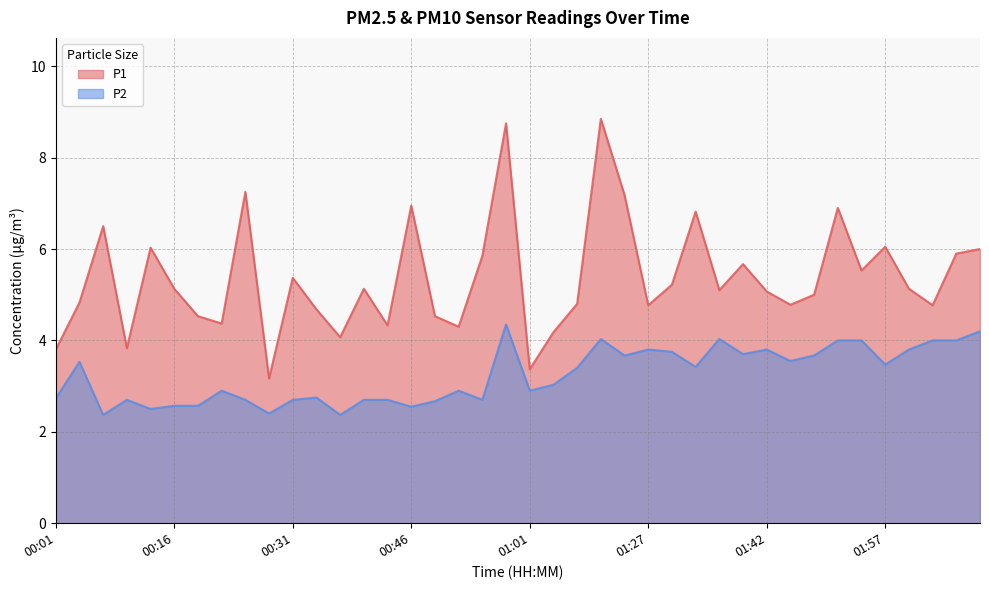

What is the value of the P1 point at the 12th from the left?

4.7